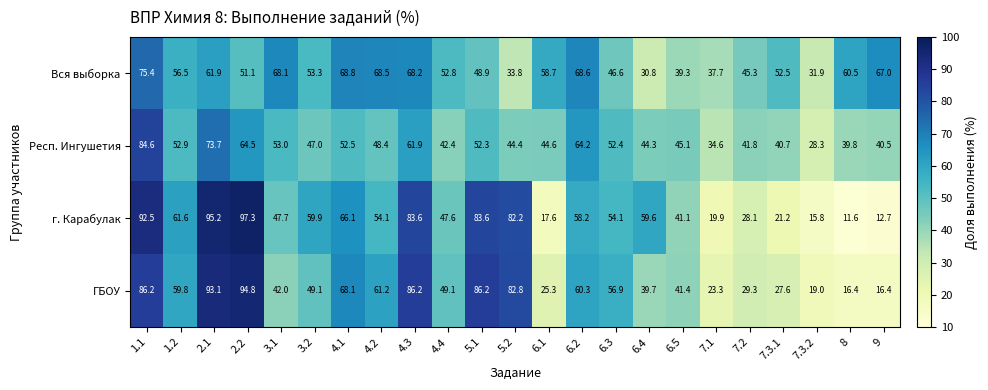

Where does the Вся выборка series first go above 53?

1.1